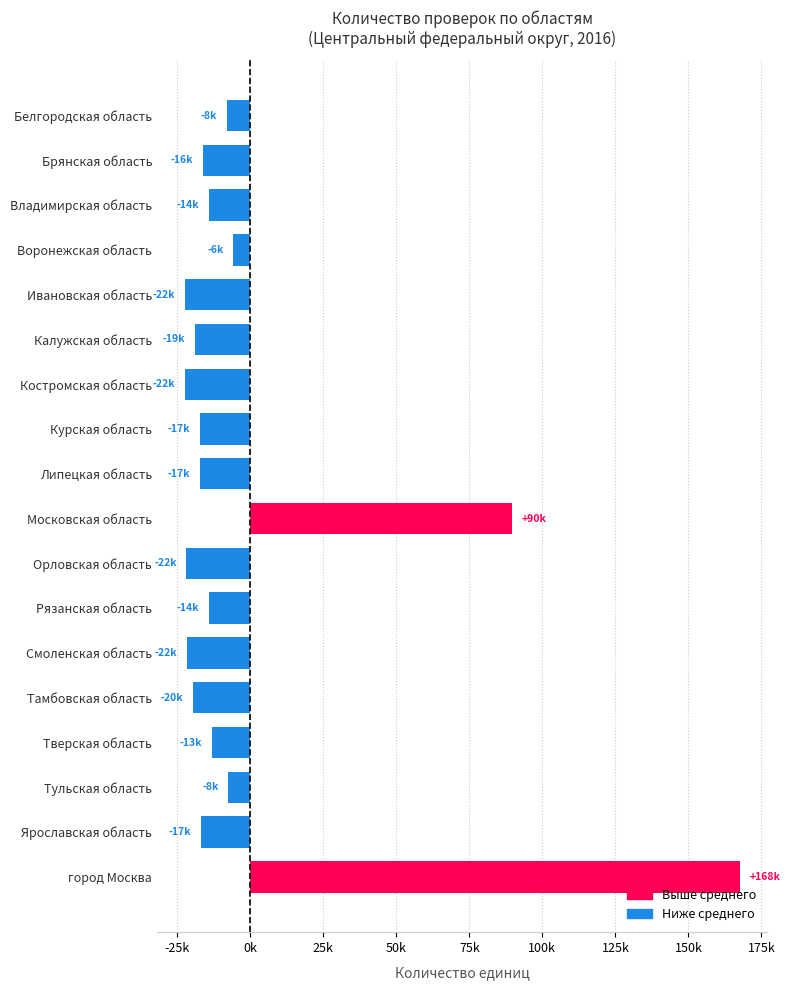

Are the bars grouped side by side (vs. stacked)?

No